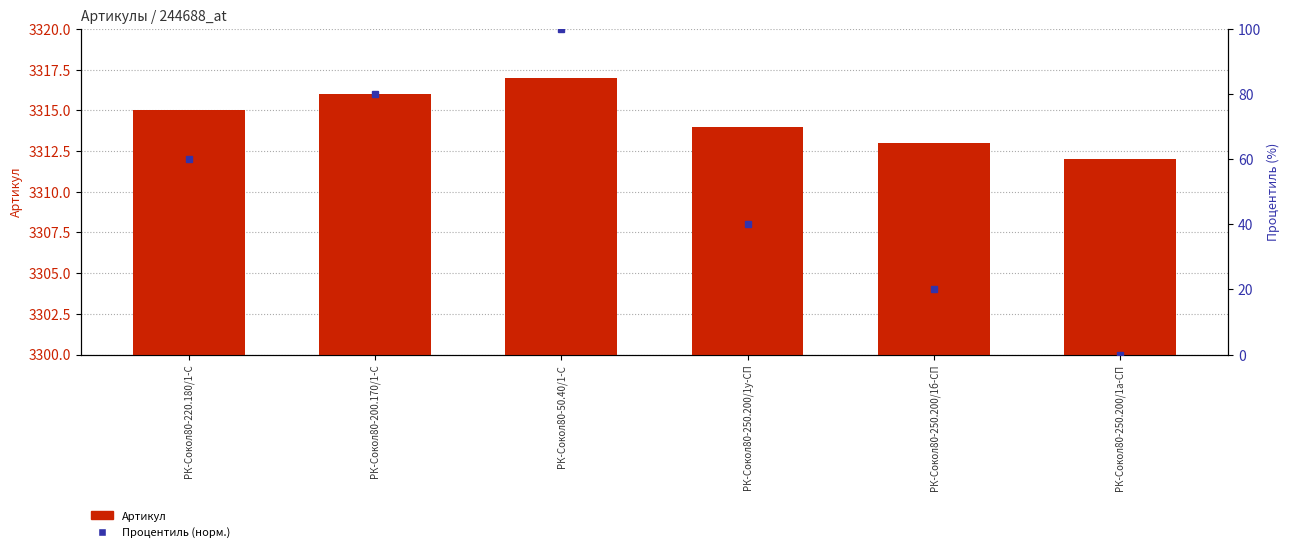

How many Процентиль (норм.) values are between 20 and 80?

4